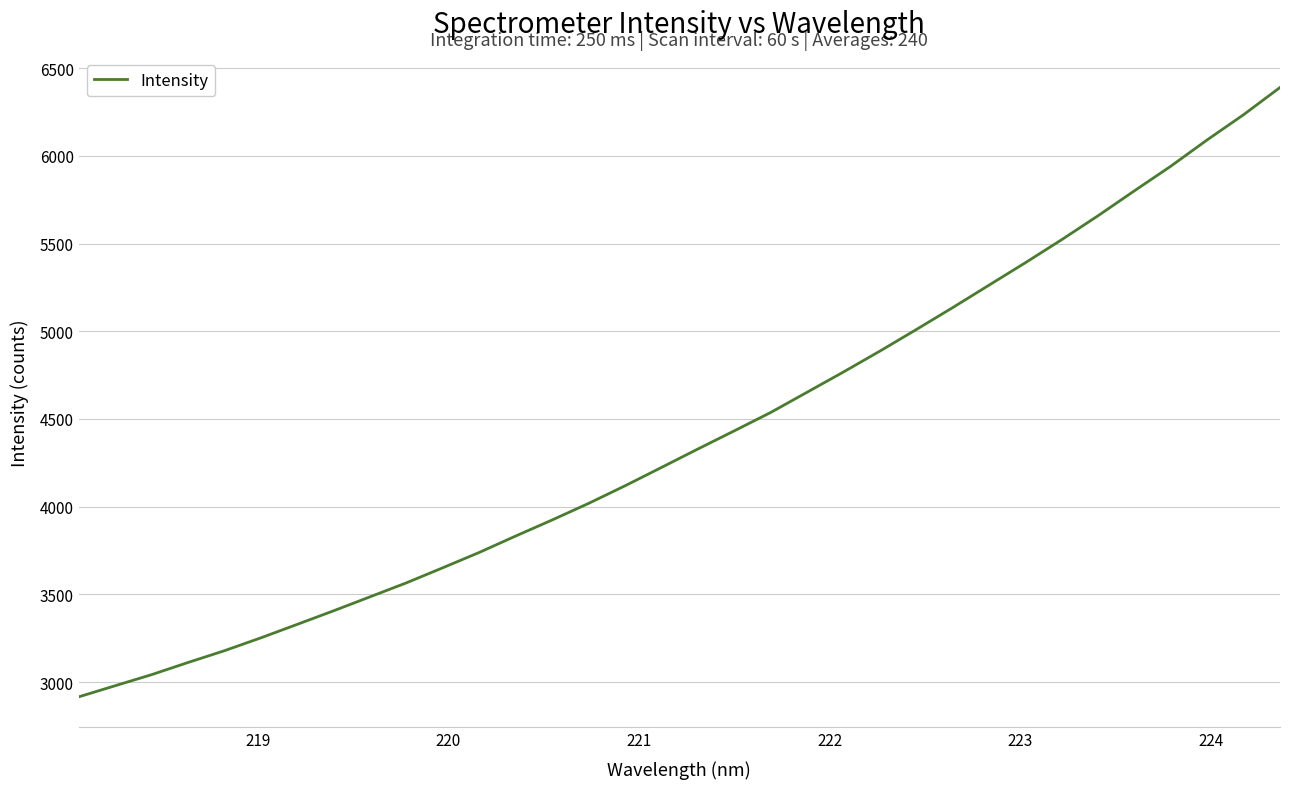

Is this an area chart (filled region under the line)?

No